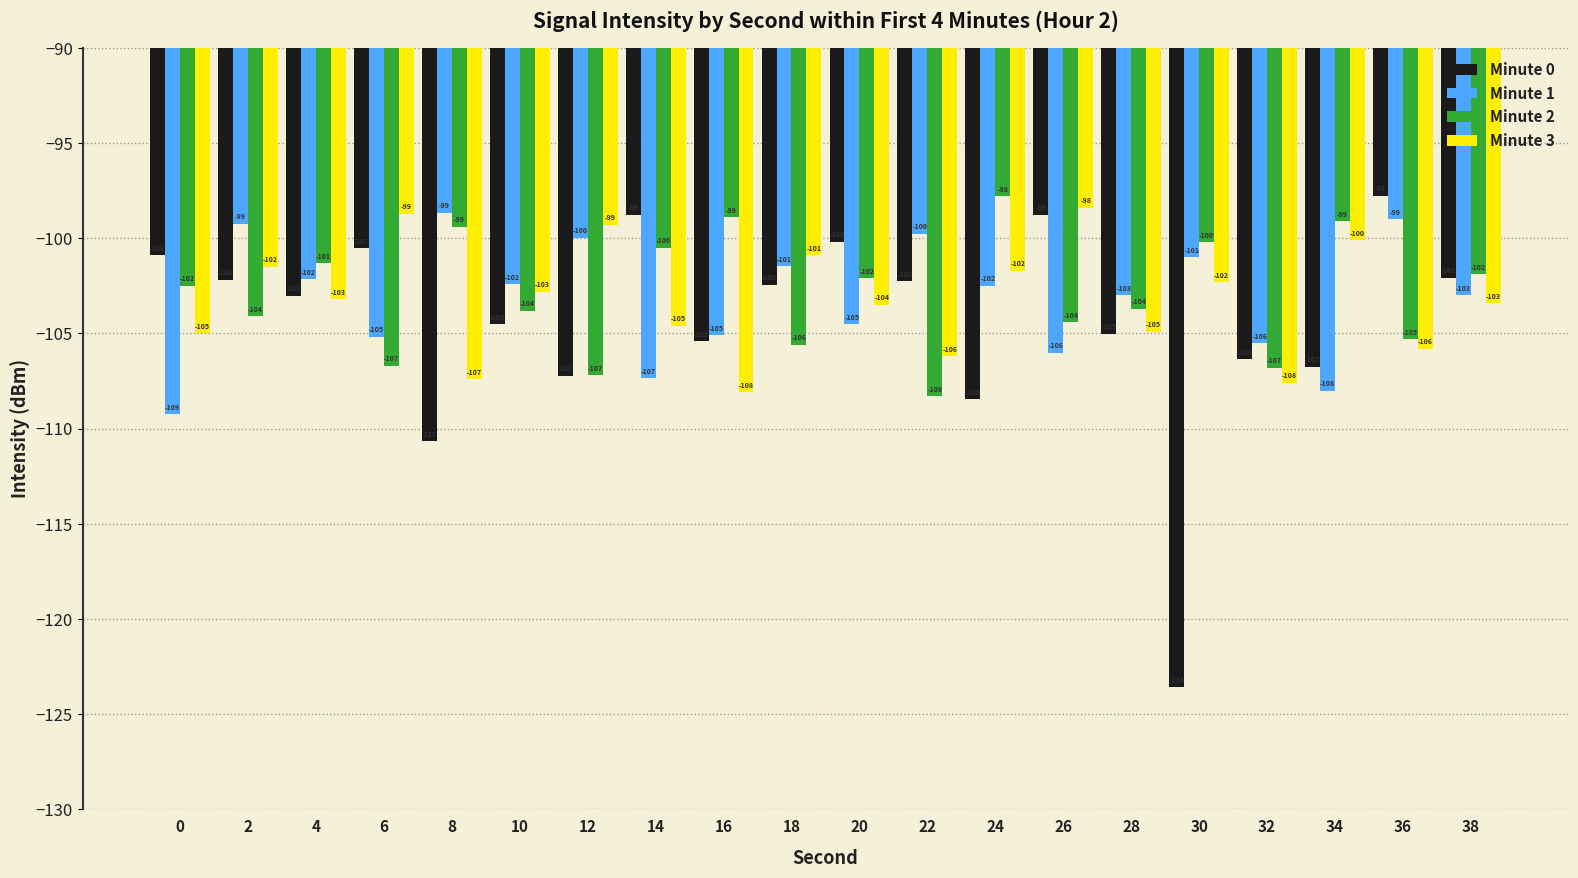

What is the difference between the Minute 3 values at 34 and 26?

1.7